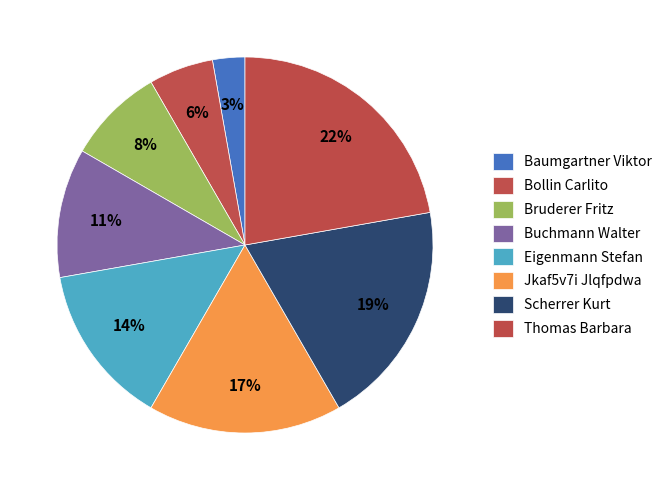

To the nearest percent, what is the difference between the Thomas Barbara and Bollin Carlito slice percentages?

17%